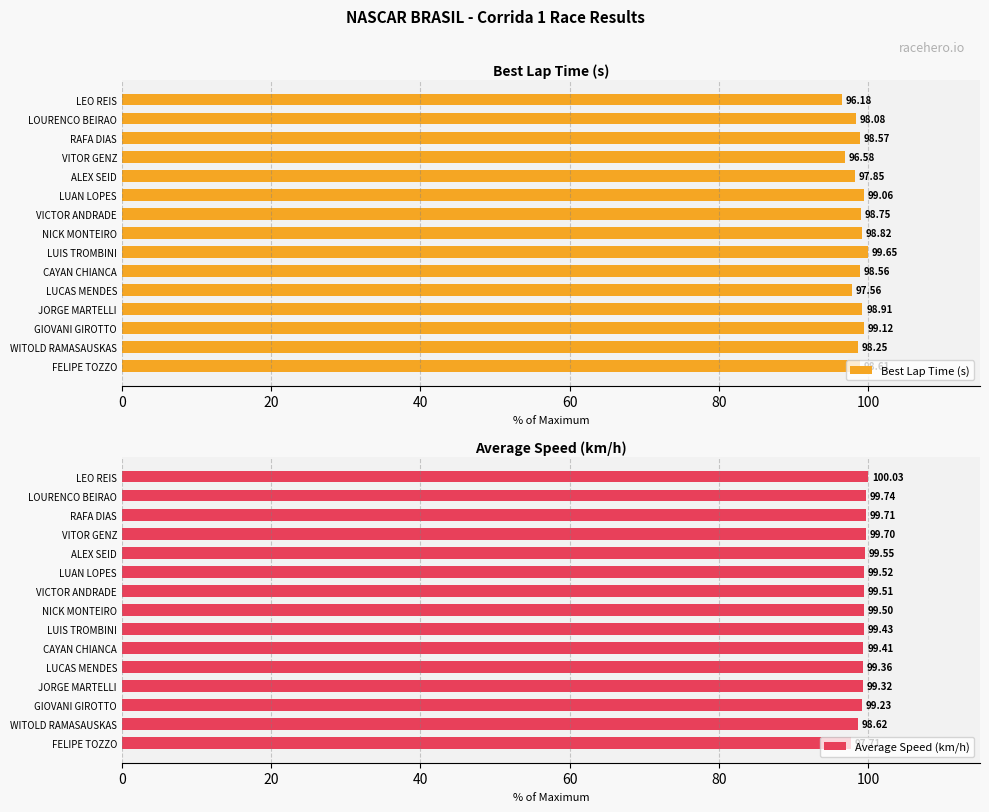

Which series has the widest spread of values?

Best Lap Time (s)